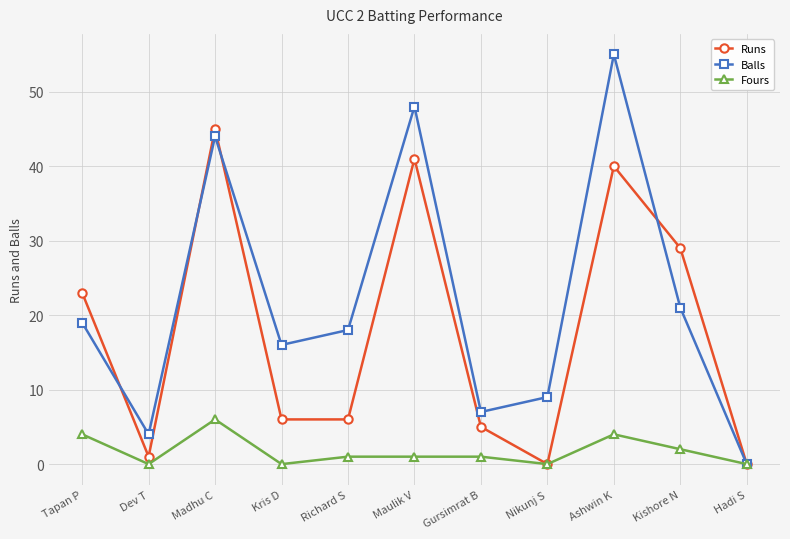

Reading left to right, transcribe all the data shown in this chart.

Runs: Tapan P=23	Dev T=1	Madhu C=45	Kris D=6	Richard S=6	Maulik V=41	Gursimrat B=5	Nikunj S=0	Ashwin K=40	Kishore N=29	Hadi S=0
Balls: Tapan P=19	Dev T=4	Madhu C=44	Kris D=16	Richard S=18	Maulik V=48	Gursimrat B=7	Nikunj S=9	Ashwin K=55	Kishore N=21	Hadi S=0
Fours: Tapan P=4	Dev T=0	Madhu C=6	Kris D=0	Richard S=1	Maulik V=1	Gursimrat B=1	Nikunj S=0	Ashwin K=4	Kishore N=2	Hadi S=0